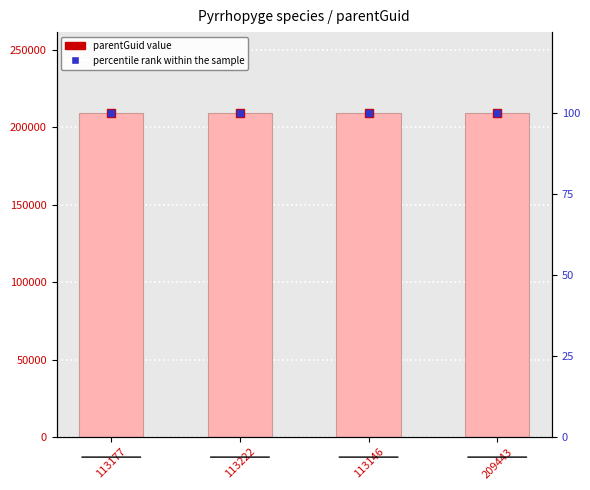

What is the lowest value of the percentile rank within the sample series?

100